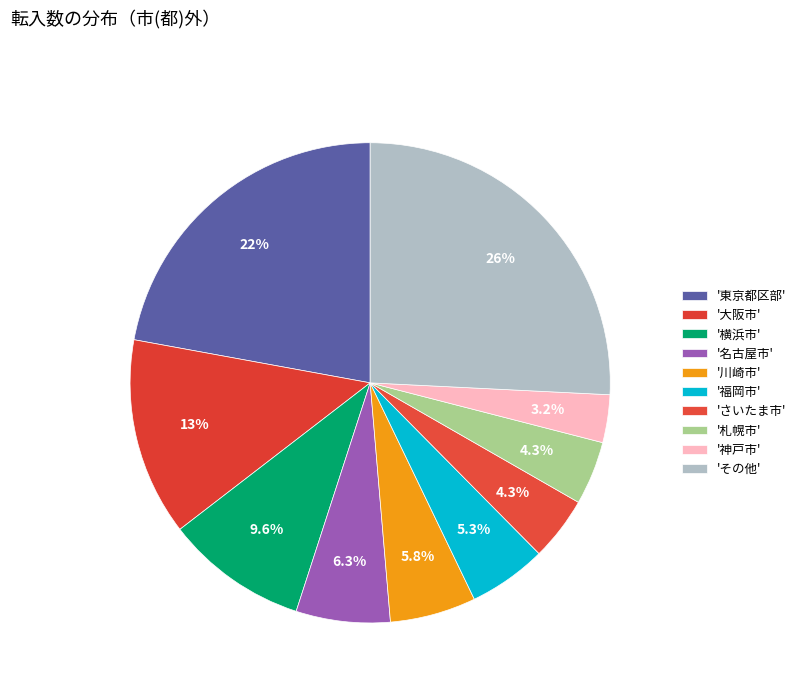

How many slices are in this pie chart?

10